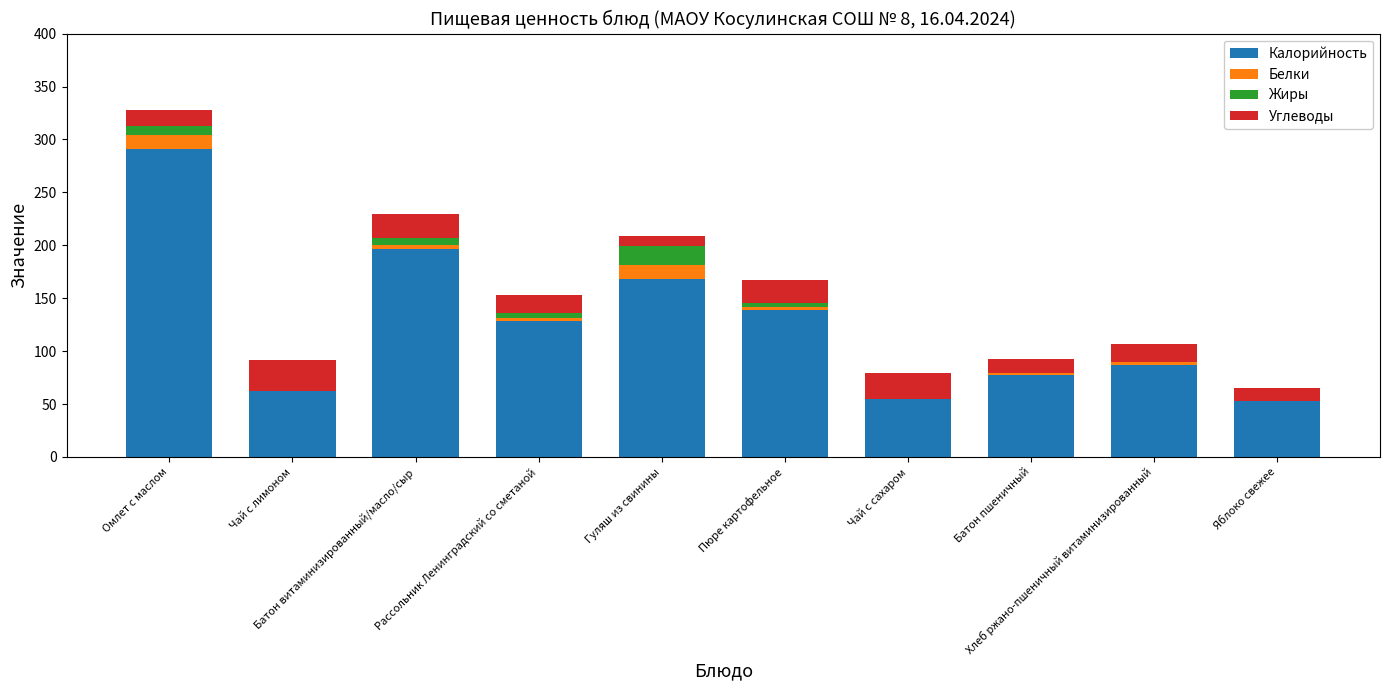

What is the sum of all Калорийность values?

1256.0